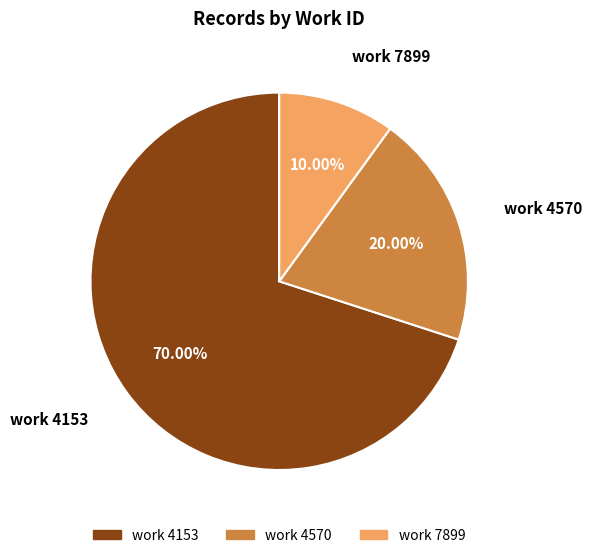

Do work 7899 and work 4570 together represent more than half of the pie?

No